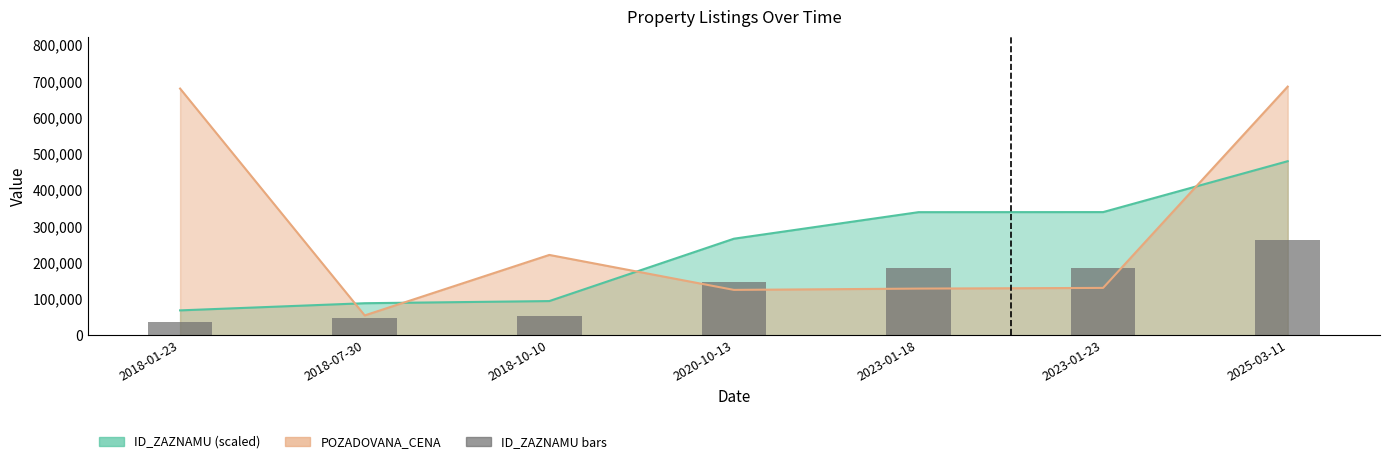

What is the label of the 4th bar from the left?

2020-10-13